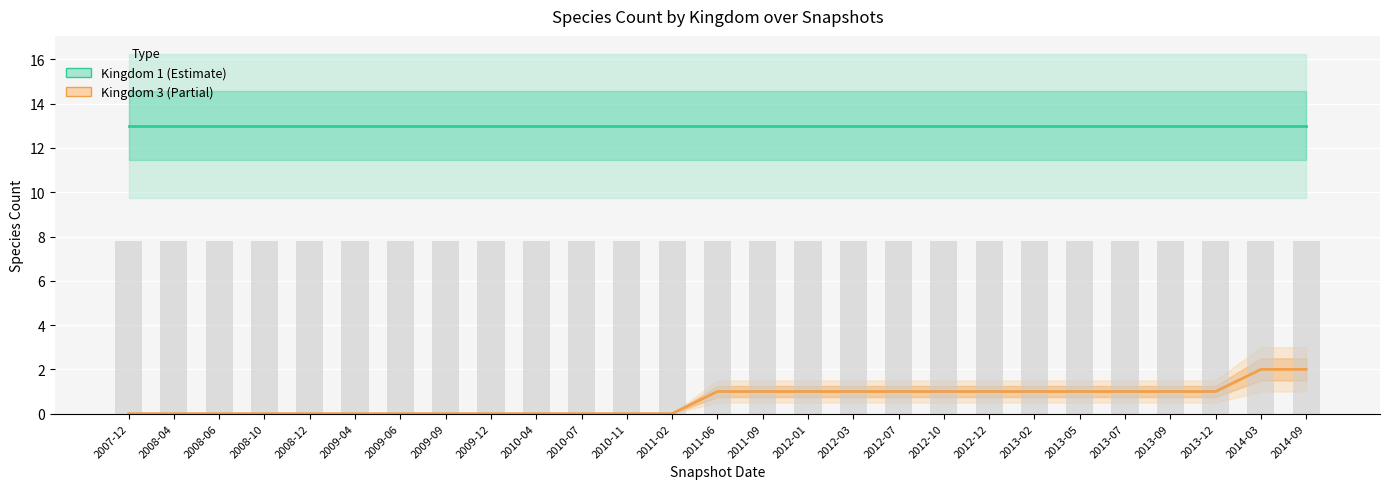

What is the label of the 17th bar from the right?

2010-07